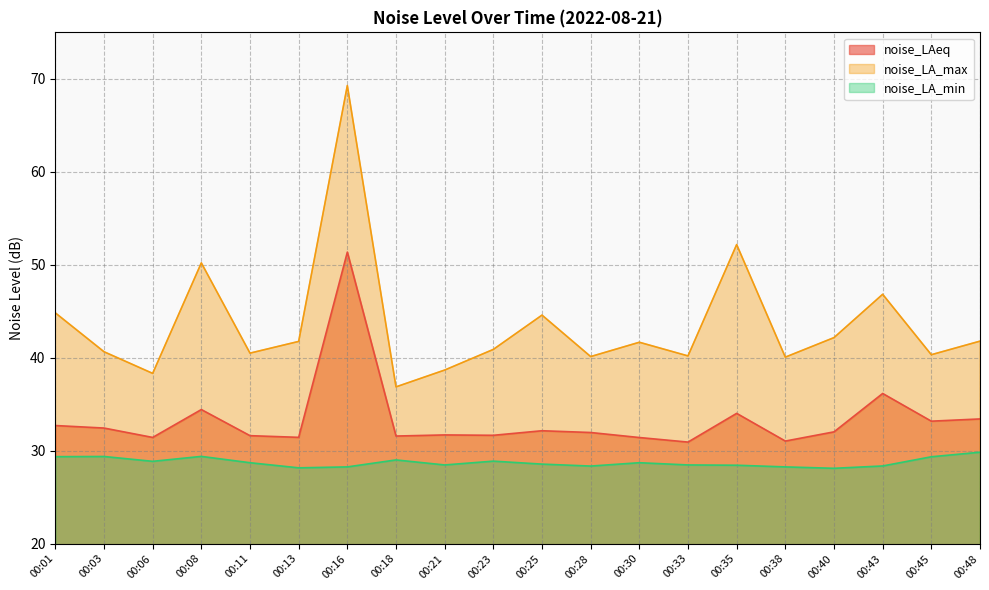

What is the total value across all series at 00:23?

101.4